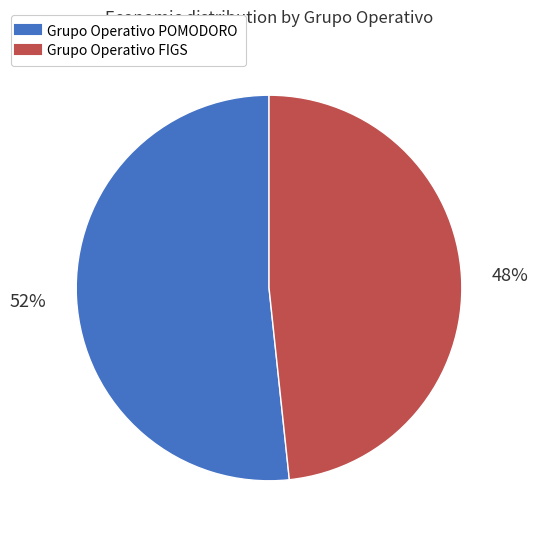

Does Grupo Operativo FIGS account for over 50% of the chart?

No